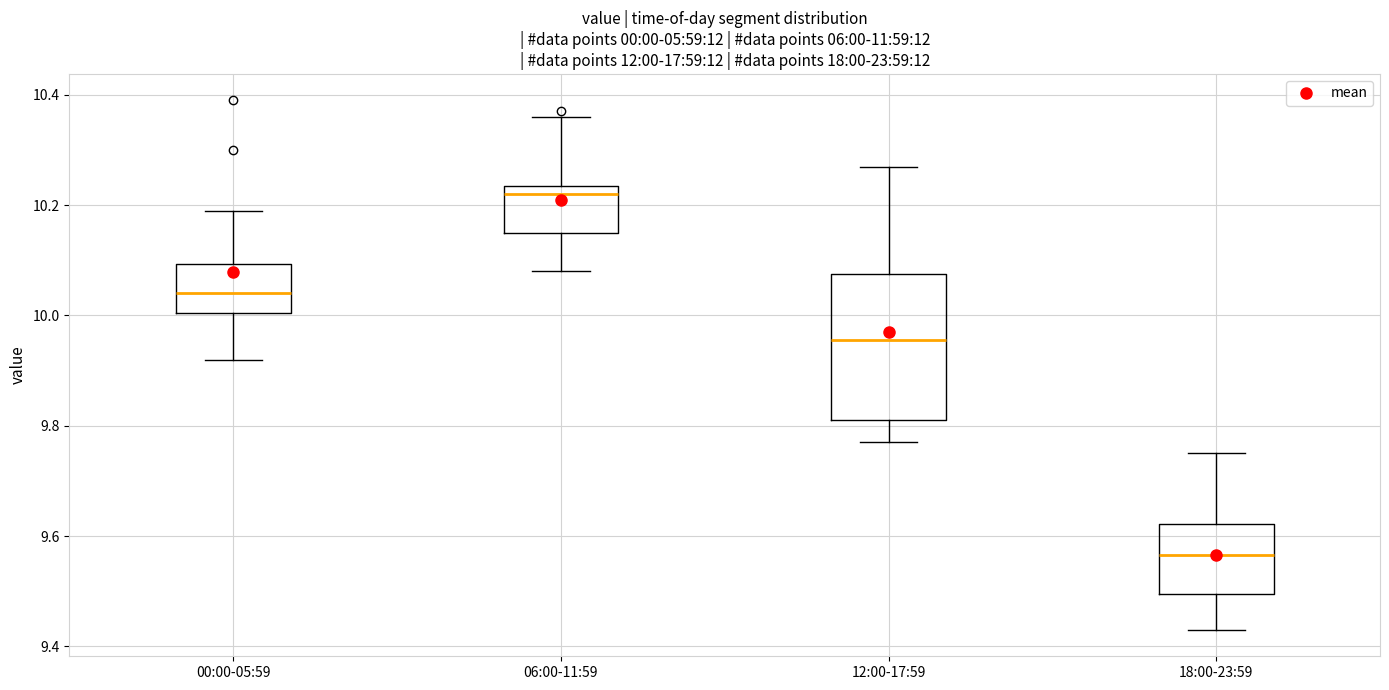

Which box's median line is the highest?

06:00-11:59